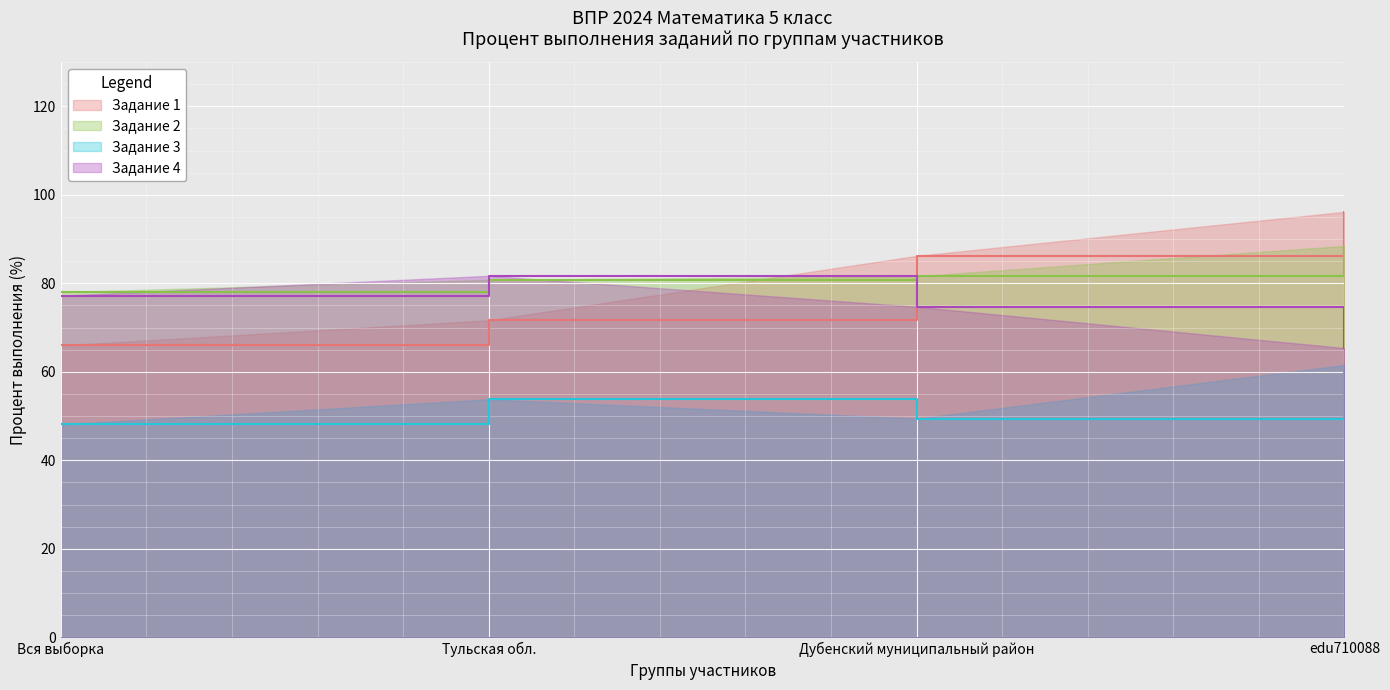

At how many categories does at least one series exceed 95?

1